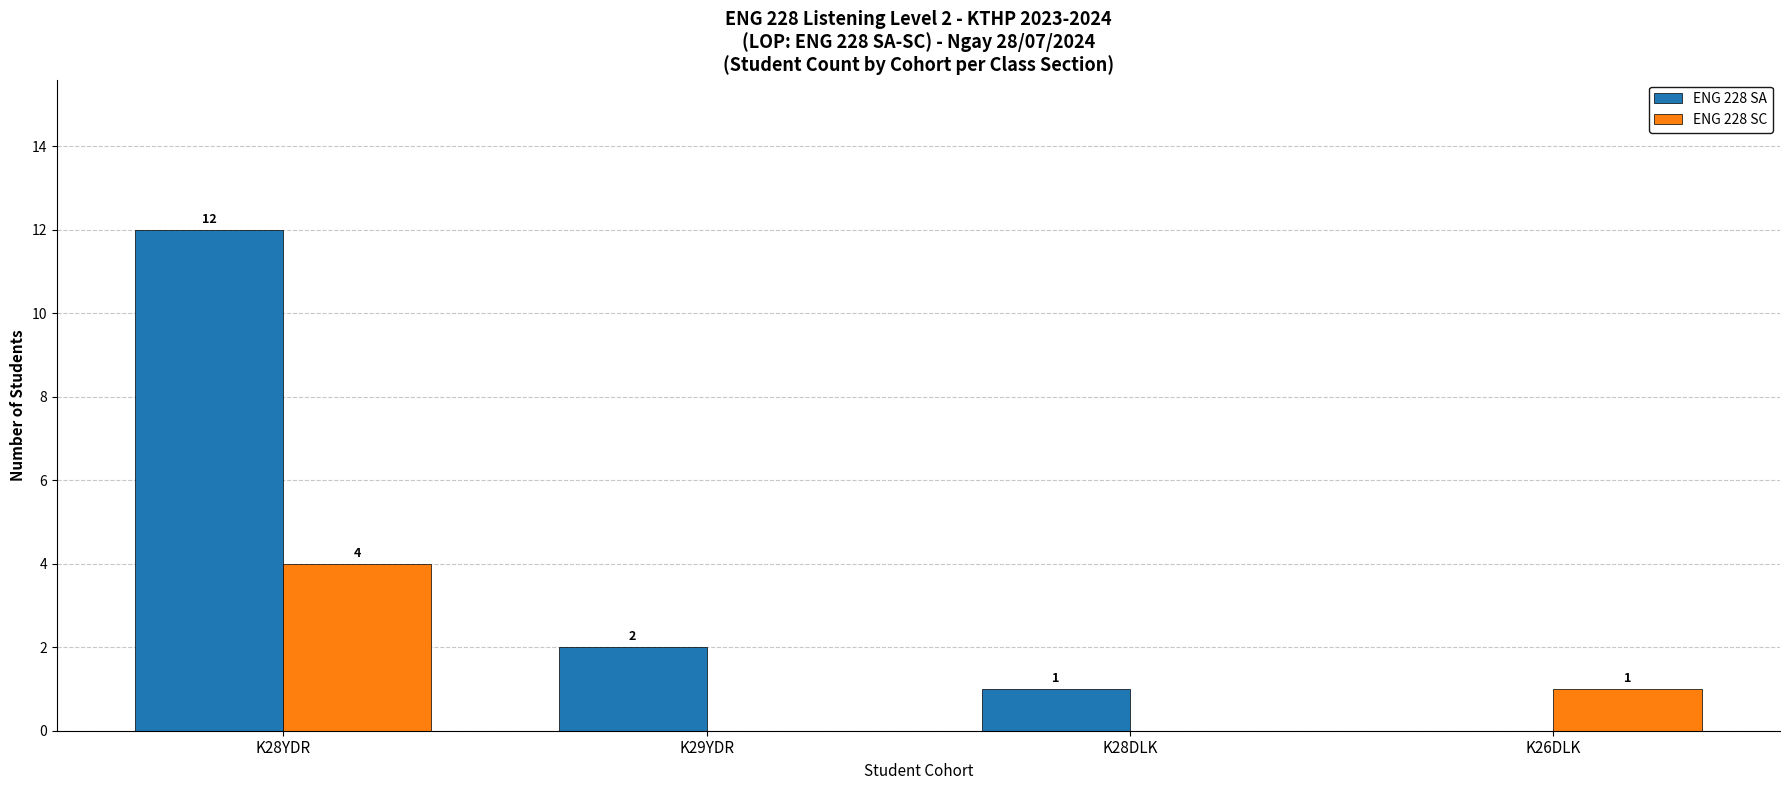

Where does the ENG 228 SA series first go above 2?

K28YDR